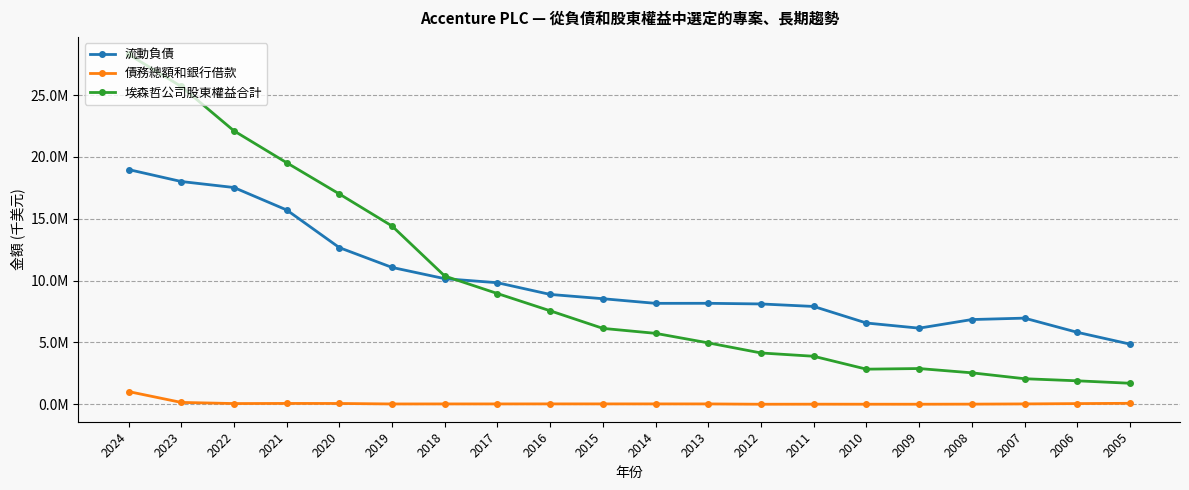

What are all the series names shown in the legend?

流動負債, 債務總額和銀行借款, 埃森哲公司股東權益合計